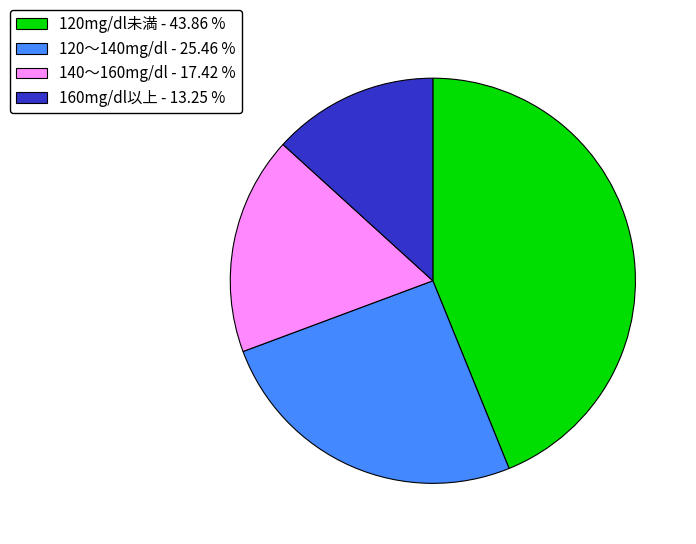

Does any single category account for the majority?

No